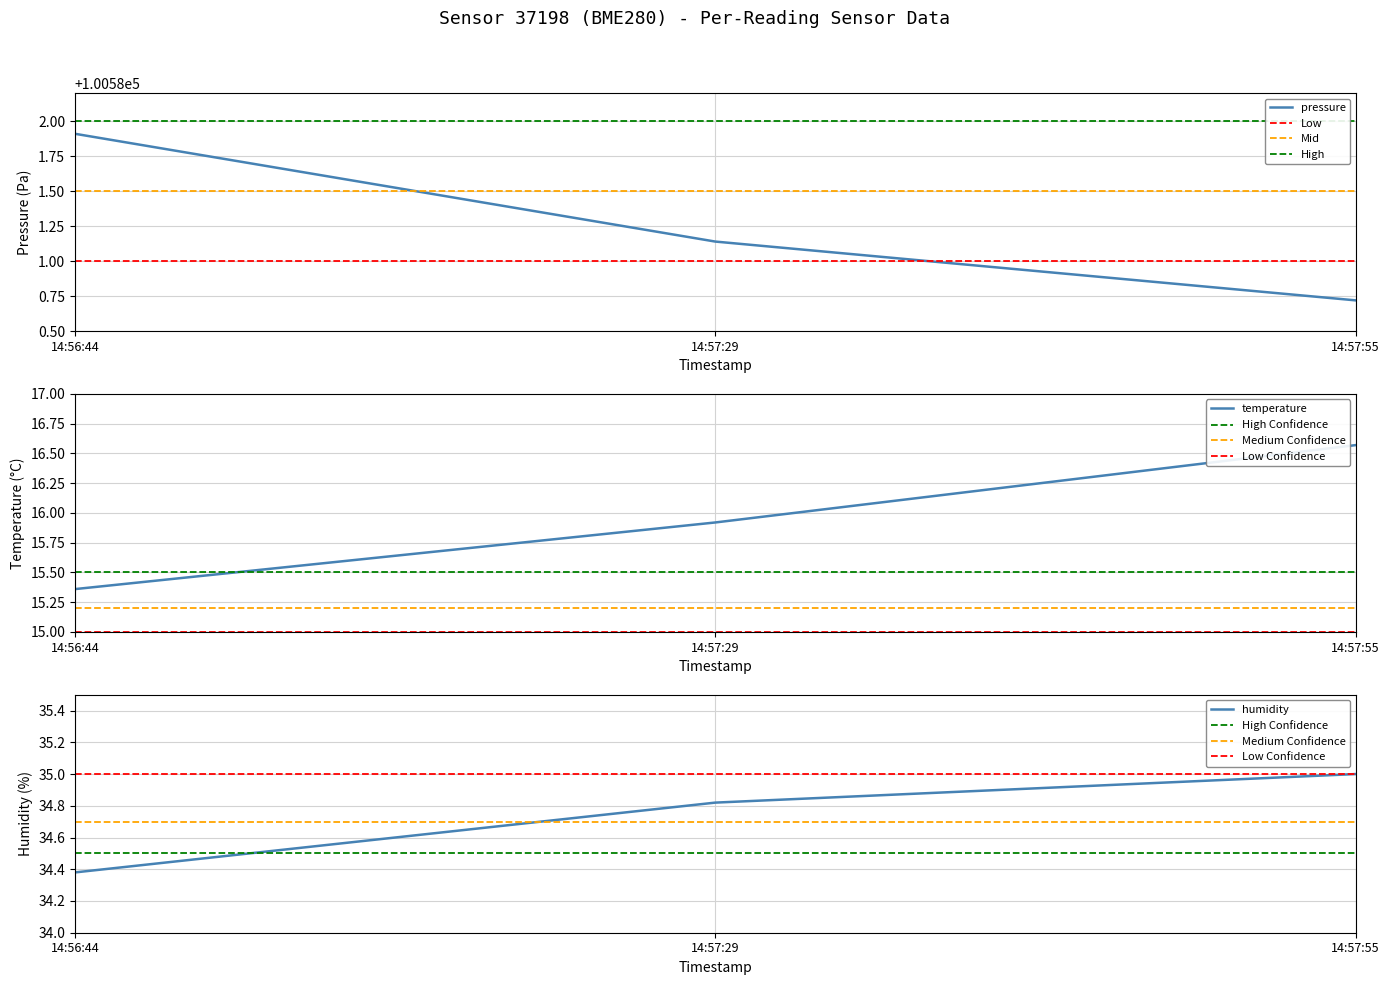

Reading left to right, transcribe all the data shown in this chart.

pressure: 100581.9	100581.1	100580.7
temperature: 15.4	15.9	16.6
humidity: 34.4	34.8	35.0